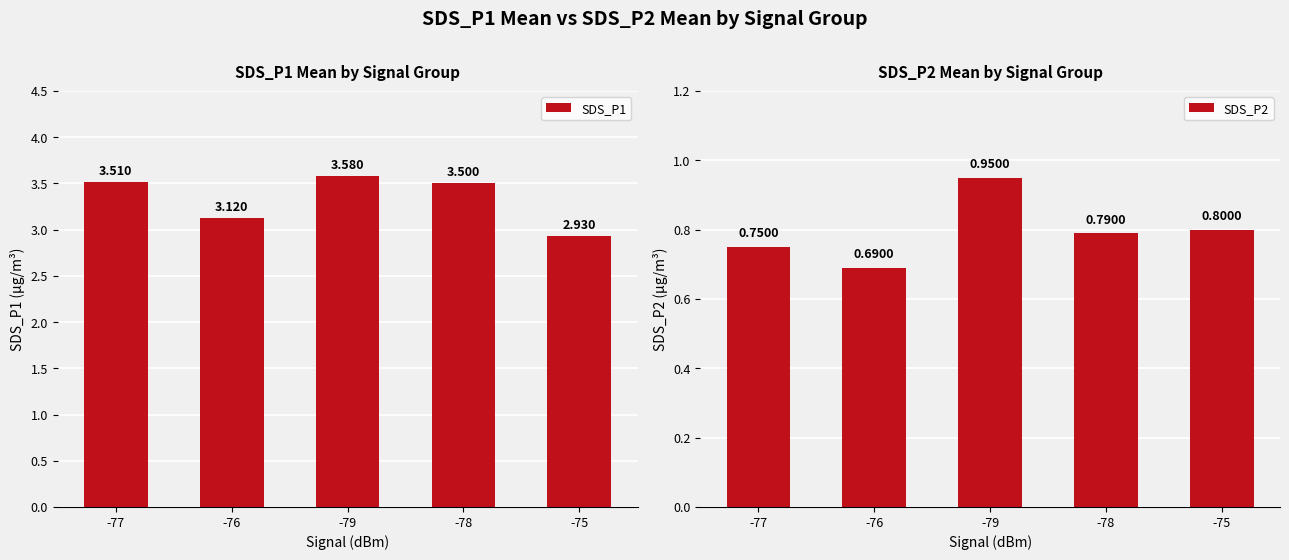

Does the chart contain stacked bars?

No